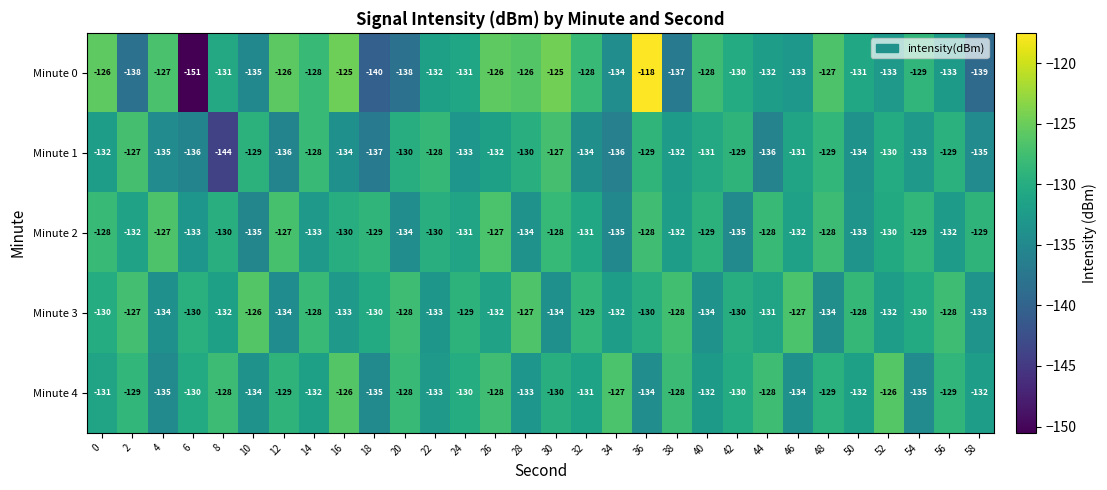

What is the sum of all Minute 0 values?

-3937